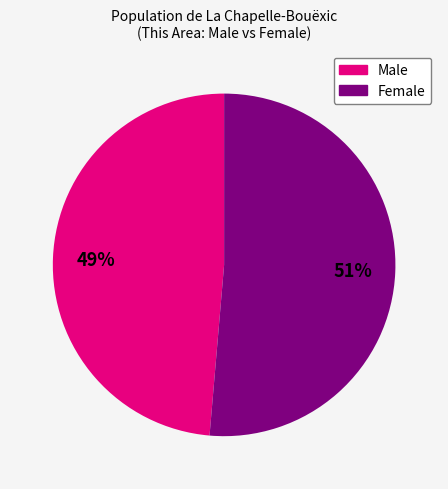

How many slices are in this pie chart?

2